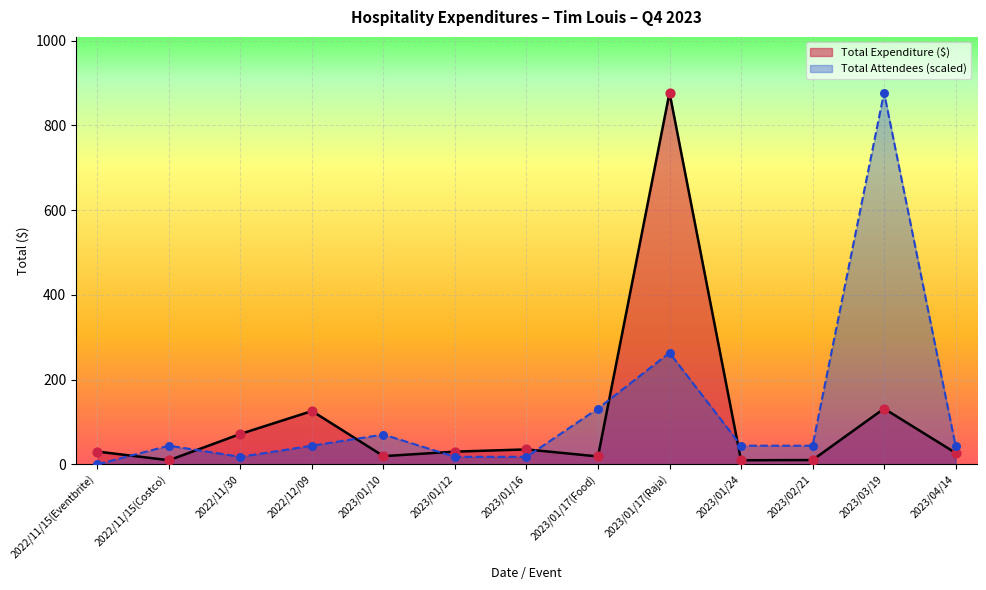

Which series reaches the minimum Y coordinate?

Total Attendees